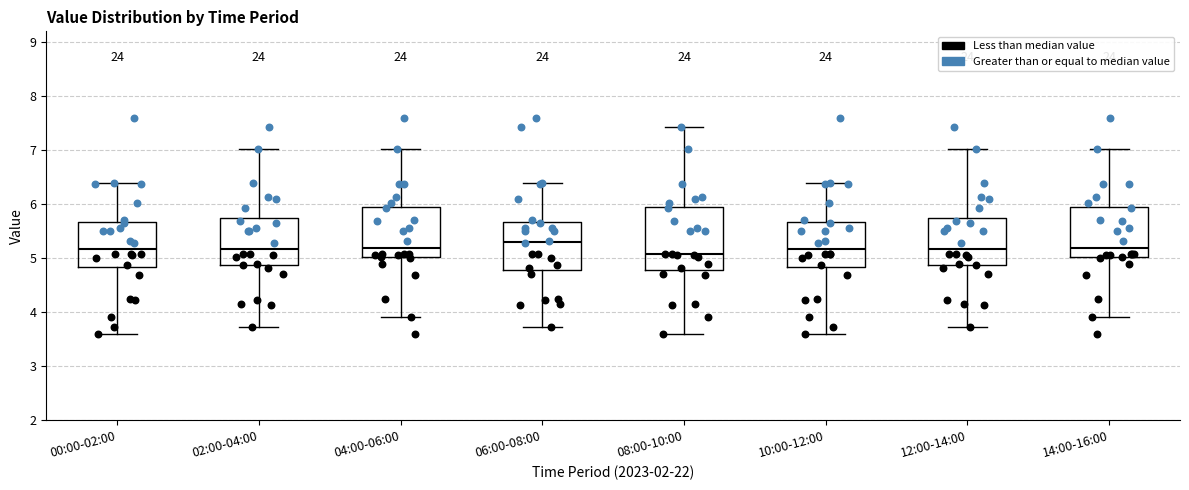

Reading left to right, transcribe this box plot: for each box, give where its median line is, the range the box spans, and where its two whiskers end, as read against the y-axis. The values are not printed on the chart, so give them approximately, as read against the axis.

00:00-02:00: median 5.2, box 4.8 to 5.7, whiskers 3.6 to 6.4
02:00-04:00: median 5.2, box 4.9 to 5.7, whiskers 3.7 to 7.0
04:00-06:00: median 5.2, box 5.0 to 6.0, whiskers 3.9 to 7.0
06:00-08:00: median 5.3, box 4.8 to 5.7, whiskers 3.7 to 6.4
08:00-10:00: median 5.1, box 4.8 to 6.0, whiskers 3.6 to 7.4
10:00-12:00: median 5.2, box 4.8 to 5.7, whiskers 3.6 to 6.4
12:00-14:00: median 5.2, box 4.9 to 5.7, whiskers 3.7 to 7.0
14:00-16:00: median 5.2, box 5.0 to 6.0, whiskers 3.9 to 7.0